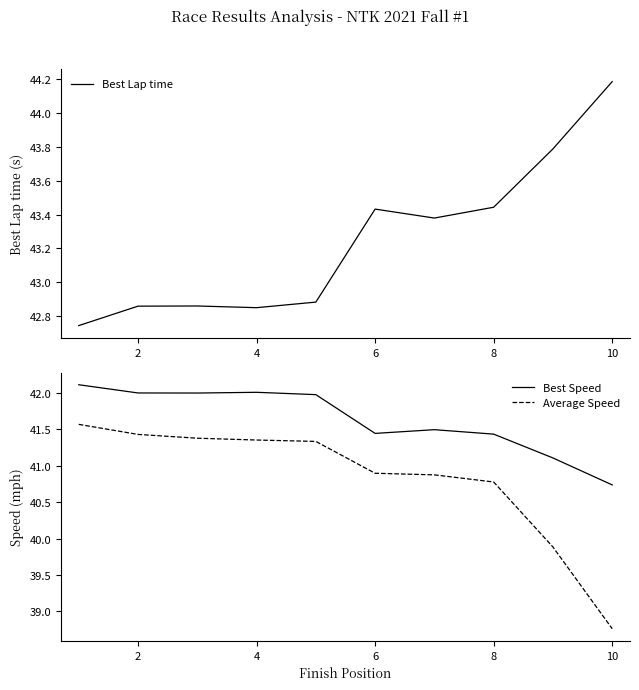

True or false: Best Speed has a value of 70.7 at 6.

False